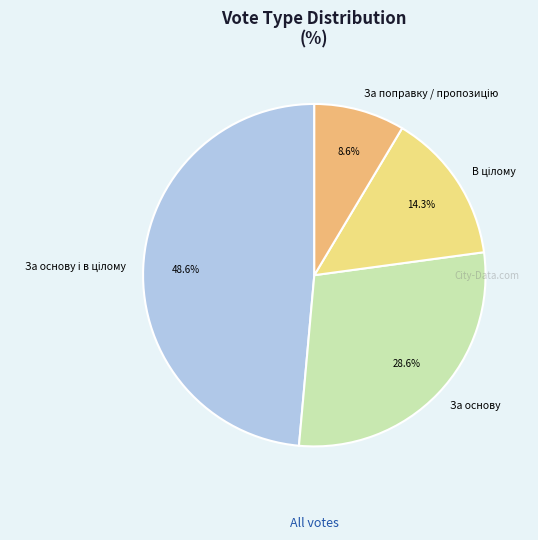

Is there any slice that represents more than half of the pie?

No